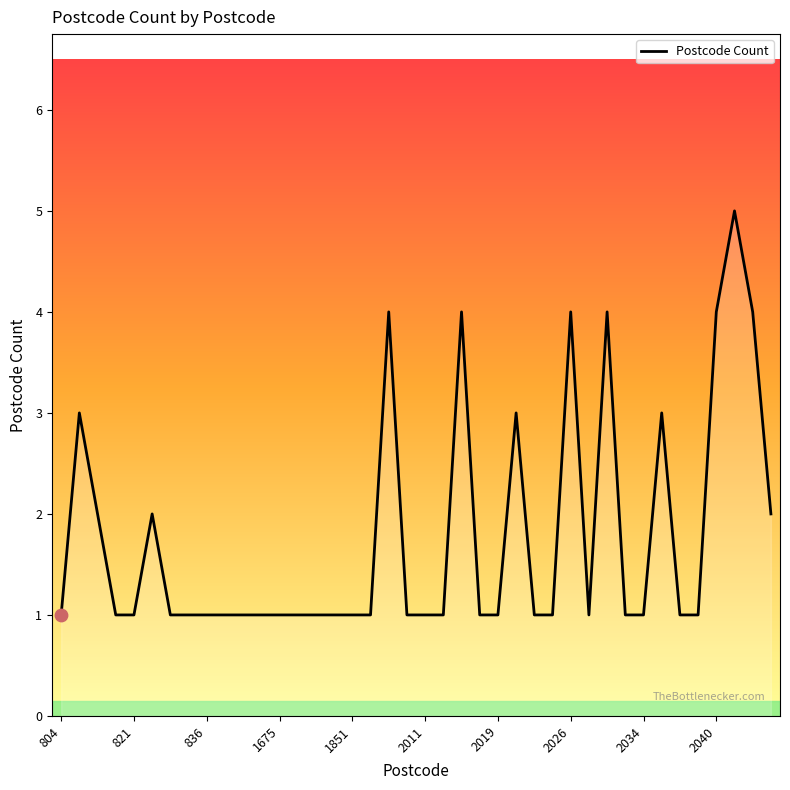

What is the difference between the maximum and minimum values?

4